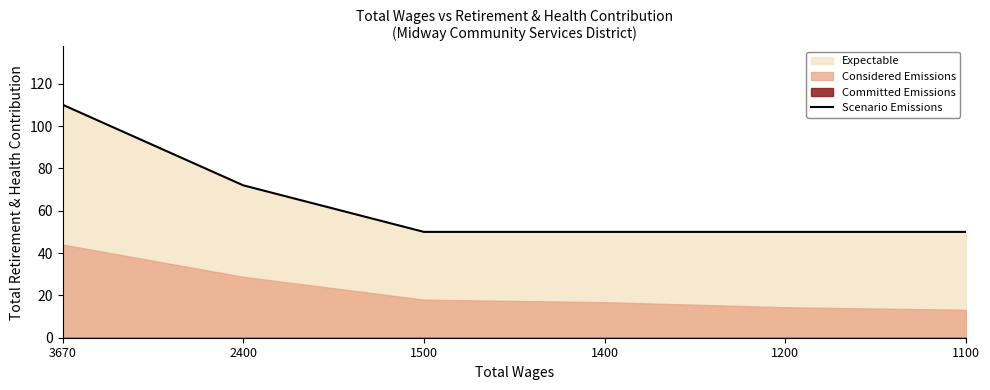

Reading right to left, transcribe all the data shown in this chart.

50.0	50.0	50.0	50.0	72.0	110.1